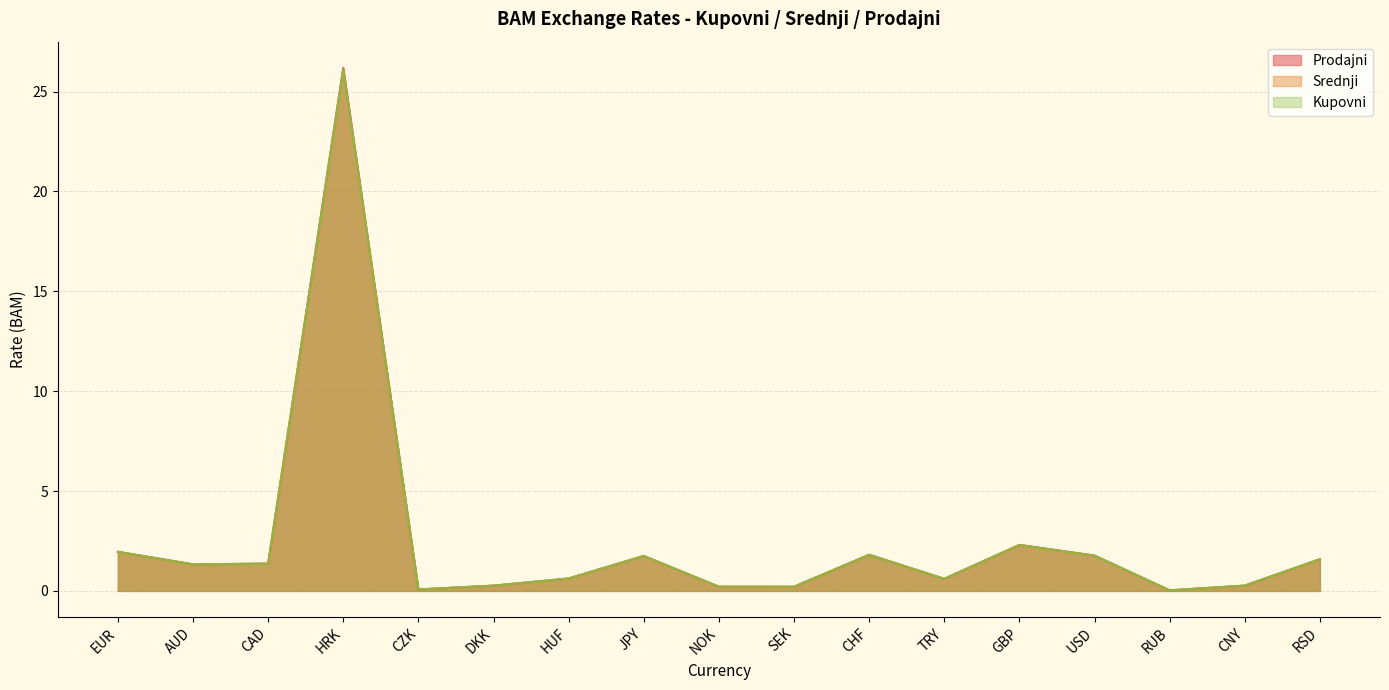

The Prodajni series shows 0.6 at CAD. True or false?

False